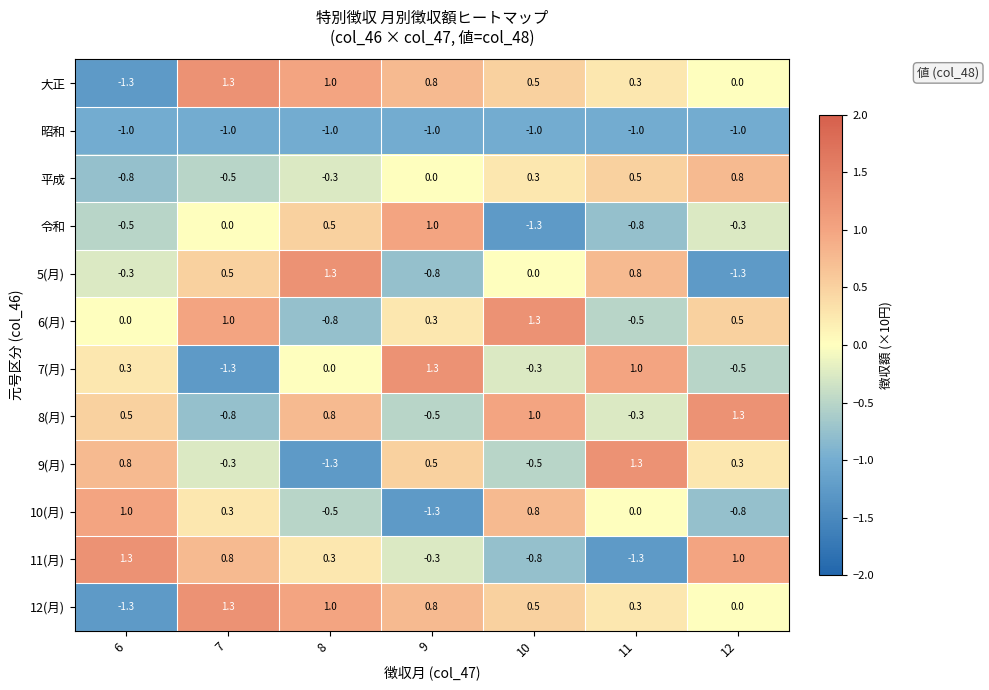

What is the sum of all 6(月) values?

1.8